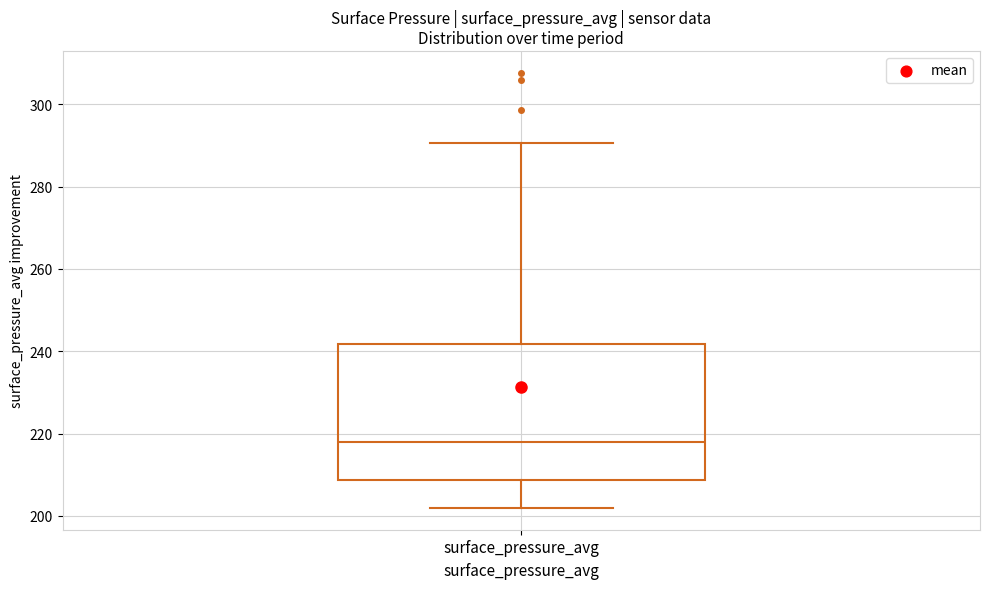

Transcribe this box plot: give where the median line is, the range the box spans, and where the two whiskers end, as read against the y-axis. The values are not printed on the chart, so give them approximately, as read against the axis.

median 218, box 208 to 242, whiskers 202 to 290